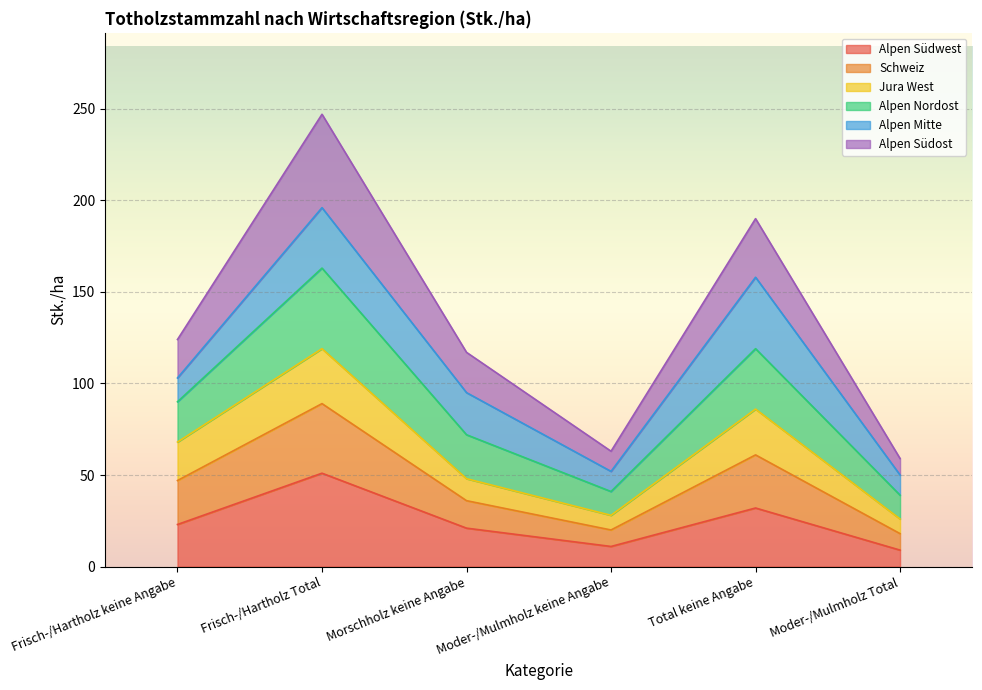

What position from the right is Morschholz keine Angabe?

4